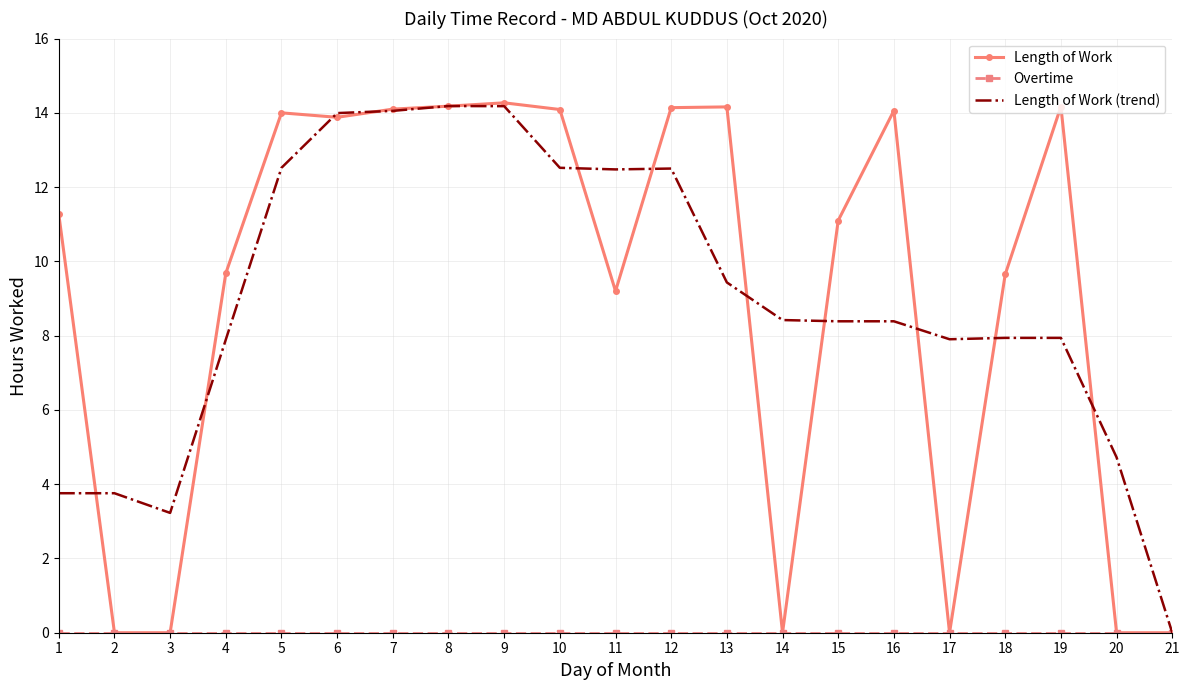

What is the total value across all series at 12?

26.6